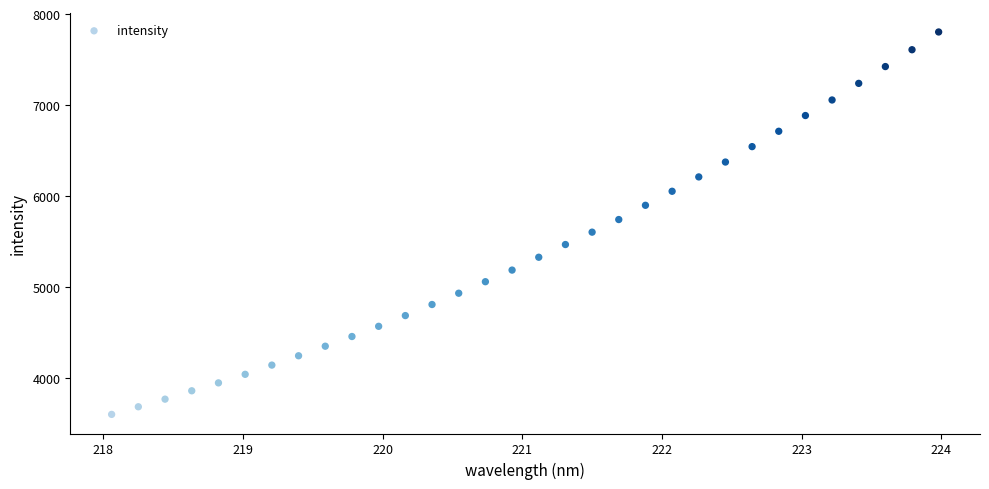

What is the range of Y values (max minus min)?

4206.8